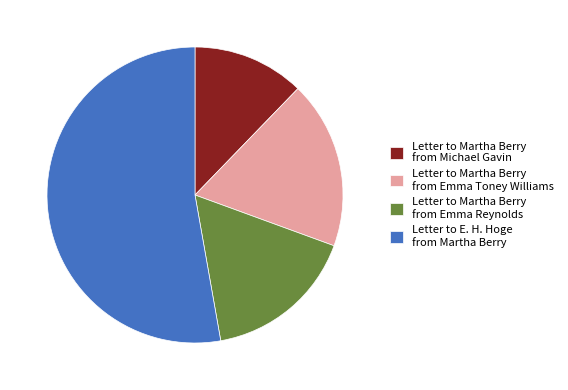

What is the smallest slice in the pie chart?

Letter to Martha Berry from Michael Gavin